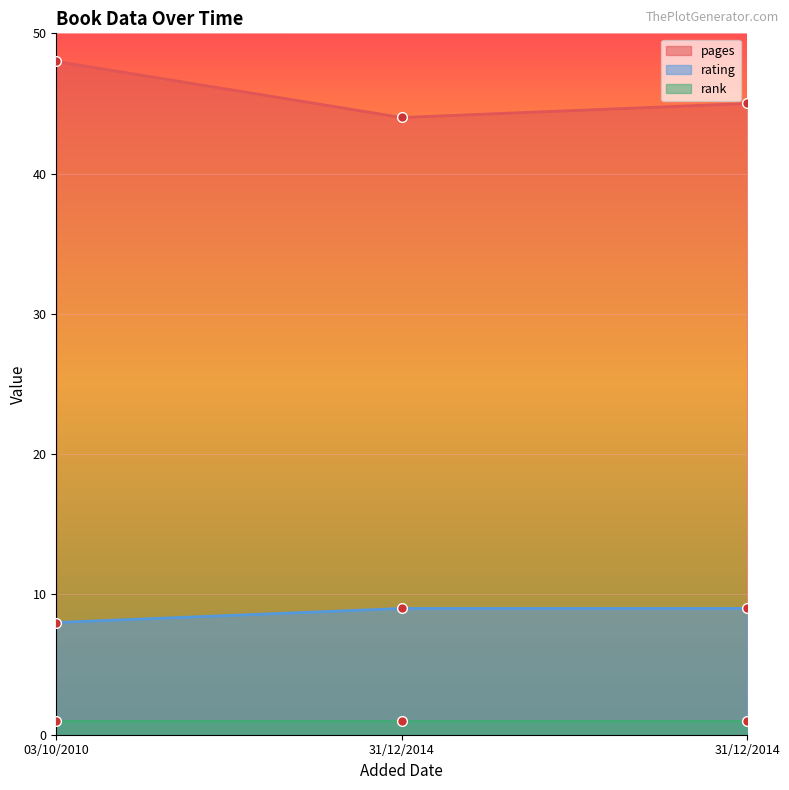

How many data points in pages are less than 45?

1